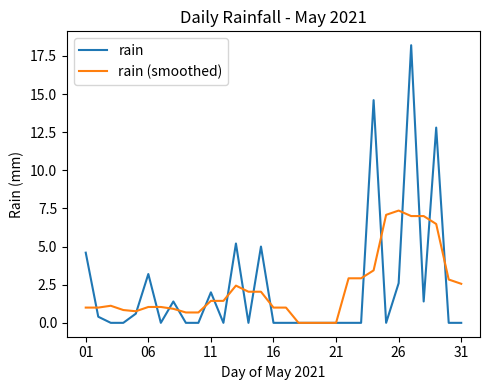

What is the highest value of the rain series?

18.2